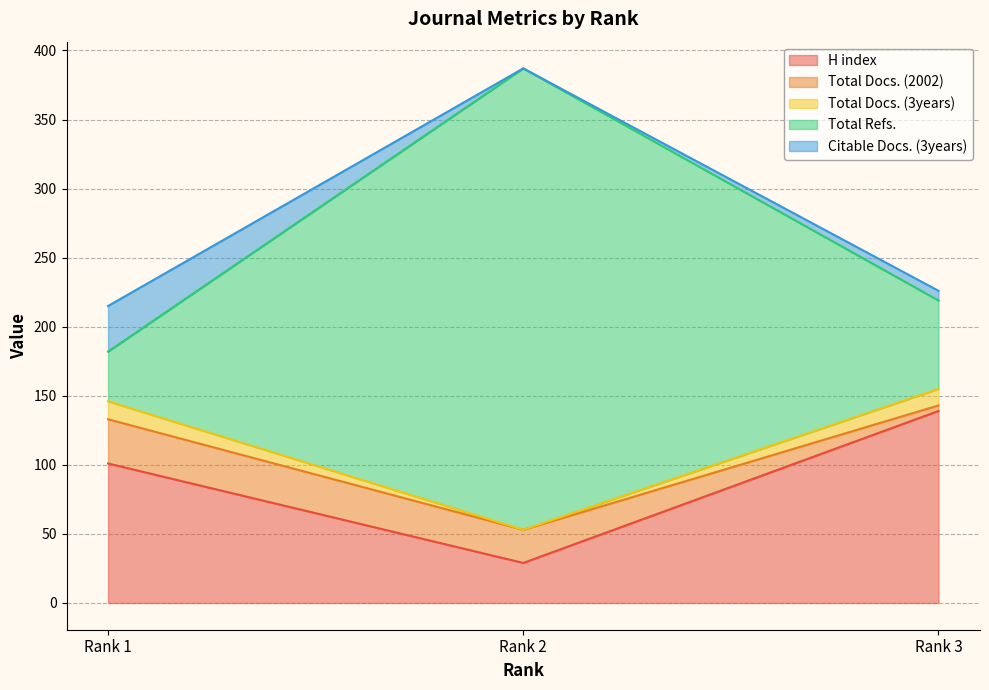

Count the number of categories in the chart.

3